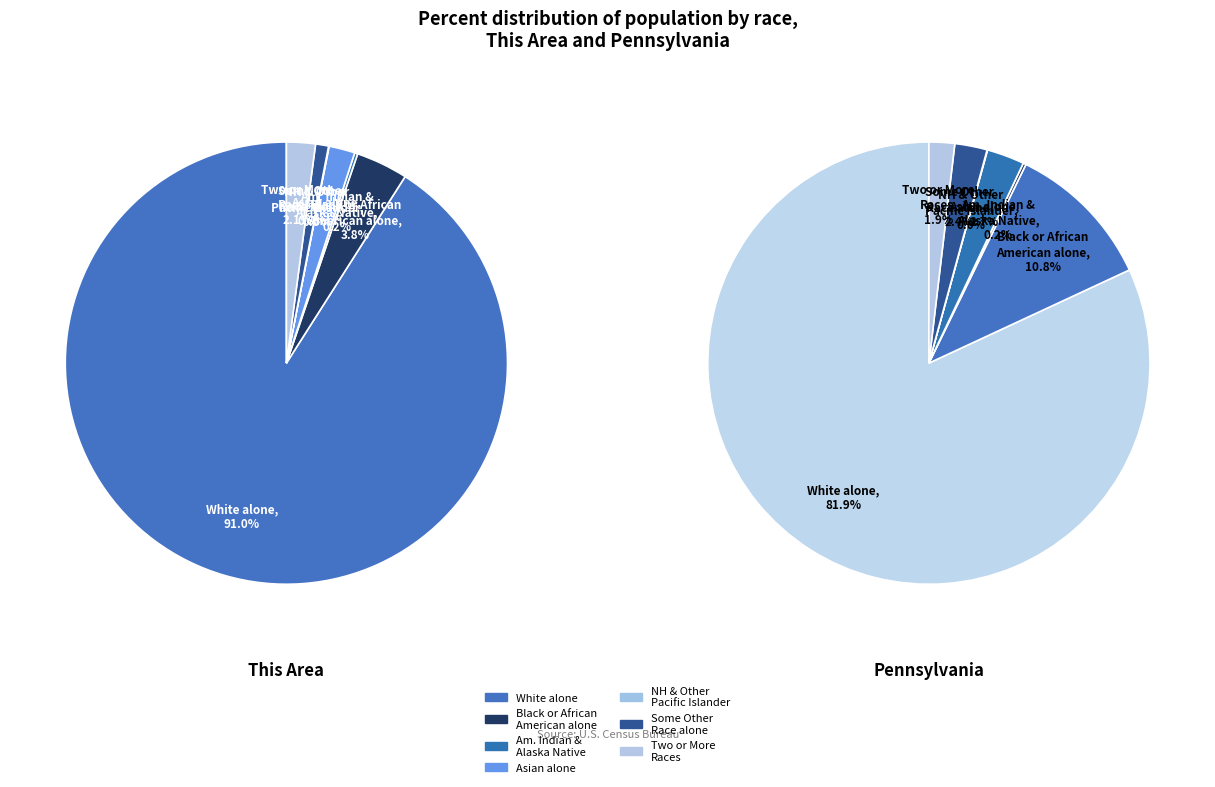

True or false: Black or African American alone accounts for 6% of the total.

False